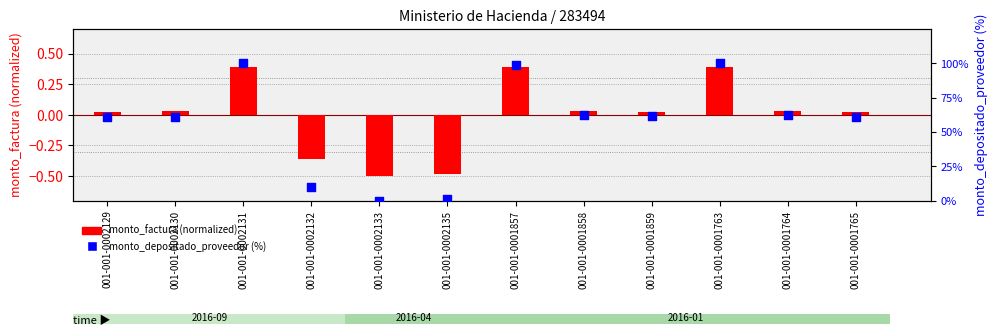

At which category is the sum across all series the highest?

001-001-0002131